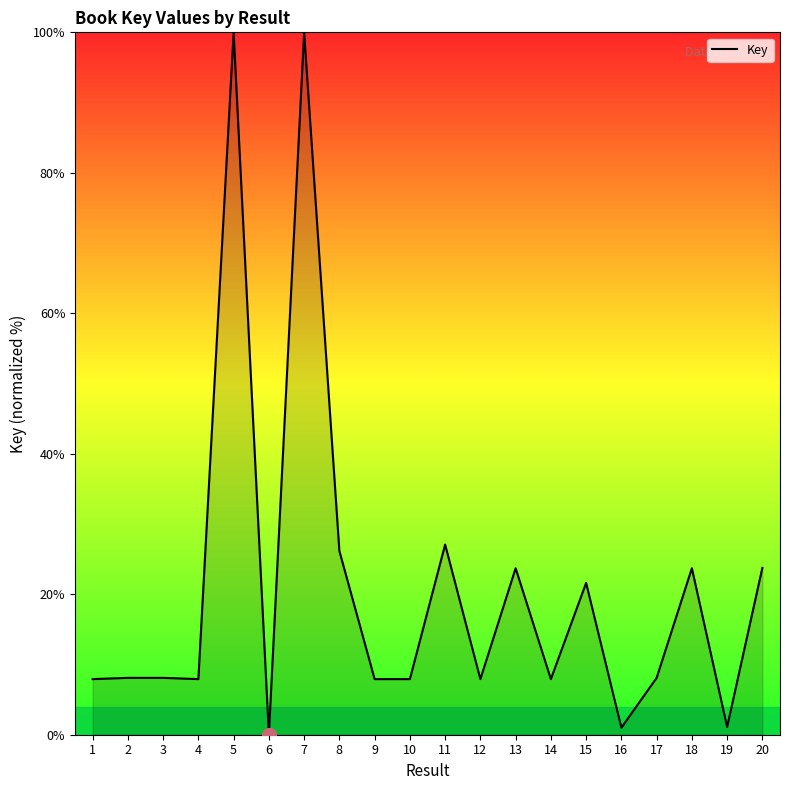

What is the ratio of the value at 13 to the value at 10?

3.0